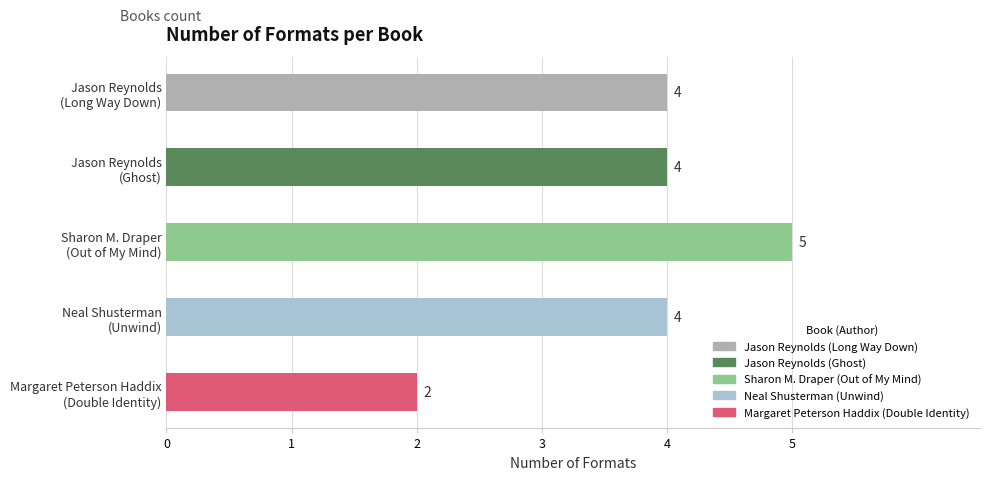

What is the maximum value shown in the chart?

5